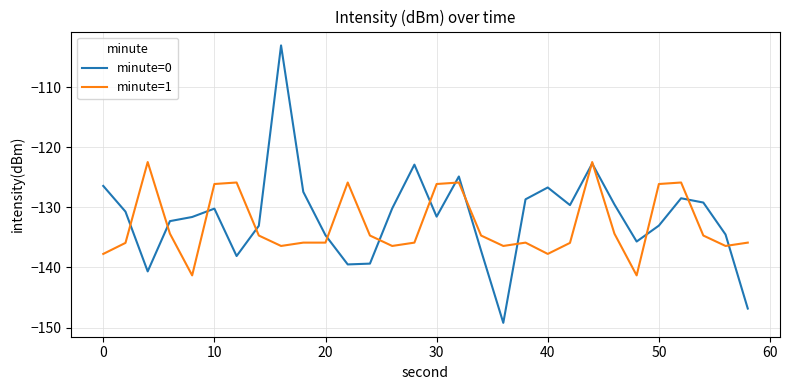

Which series has the largest range (max minus min)?

minute=0